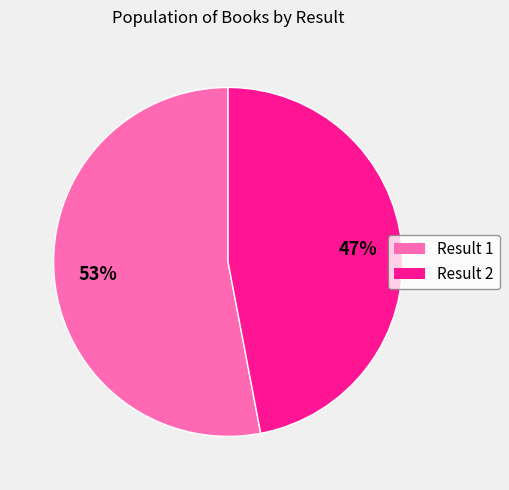

Do Result 2 and Result 1 together represent more than half of the pie?

Yes